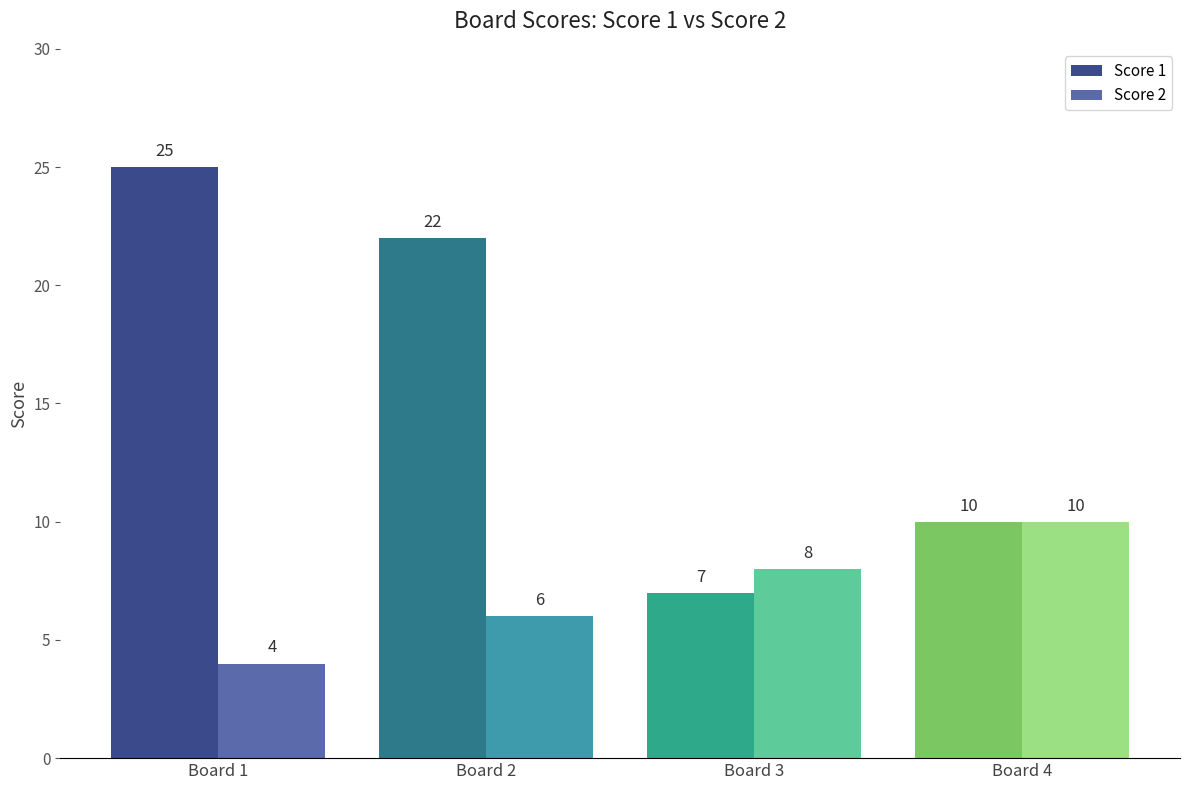

What is the sum of all Score 1 values?

64